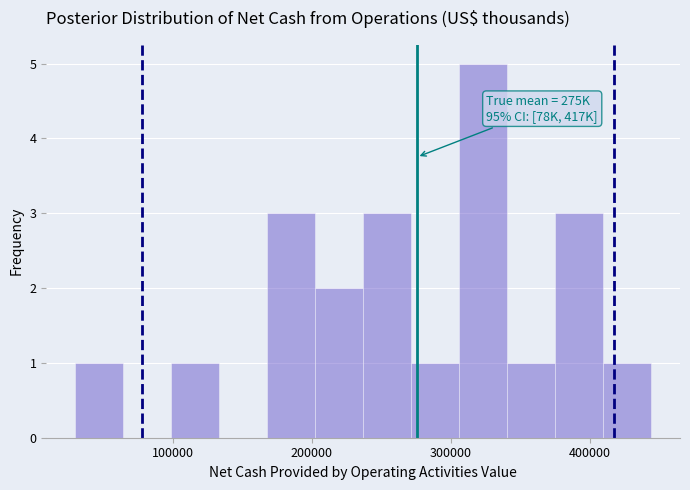

Read against the x-axis, roughly where is the centre of the tallest bar?

320000